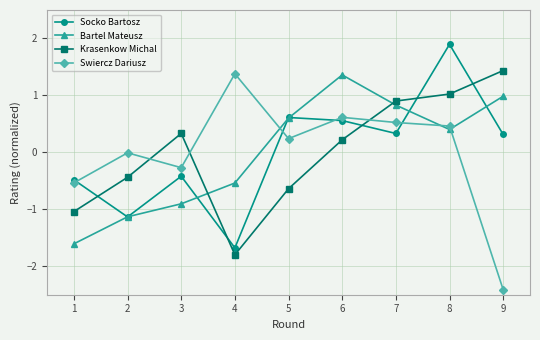

In Krasenkow Michal, how many points are lower than both neighbors (excluding endpoints)?

1